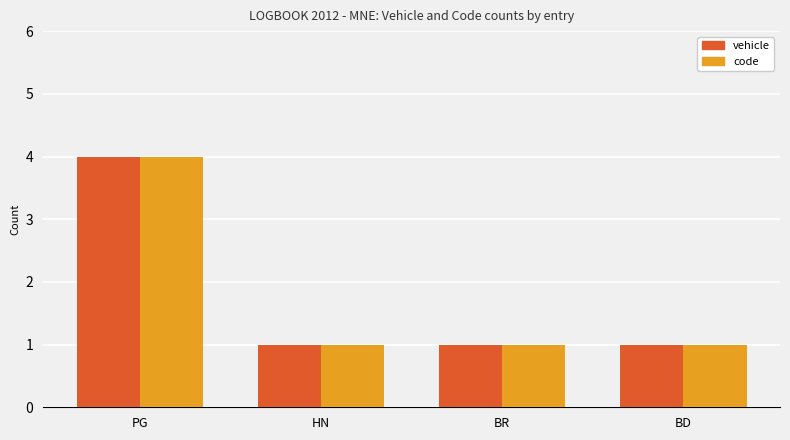

At which label does code reach its peak?

PG